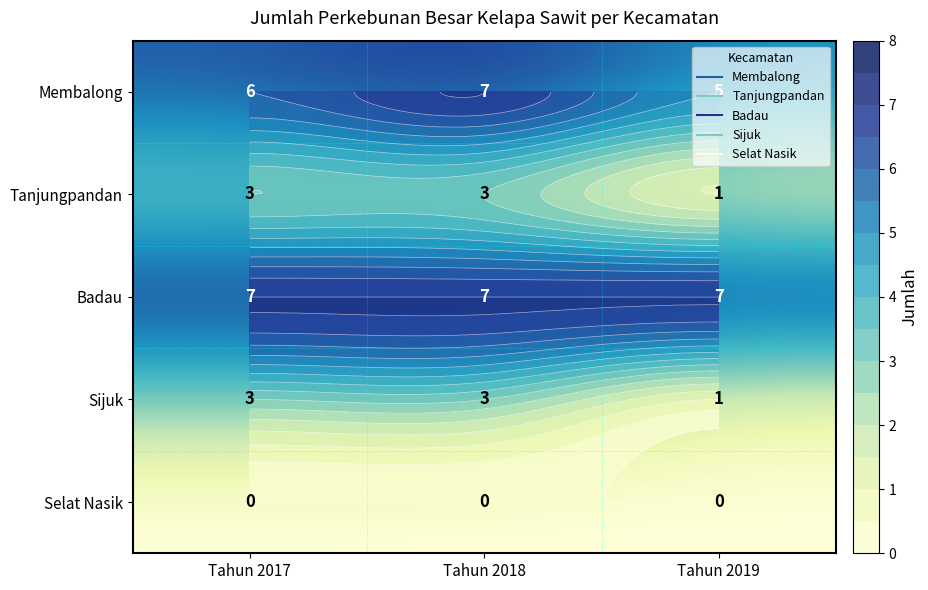

What is the difference between the highest and lowest values at Tahun 2018?

7